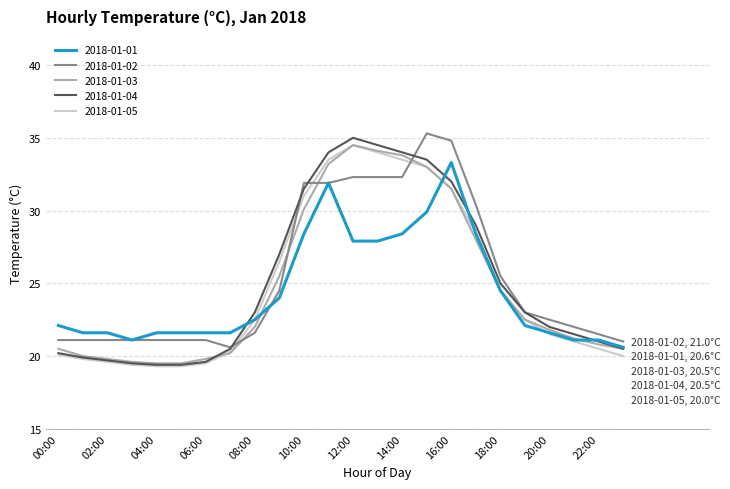

What is the smallest value displayed?

19.3